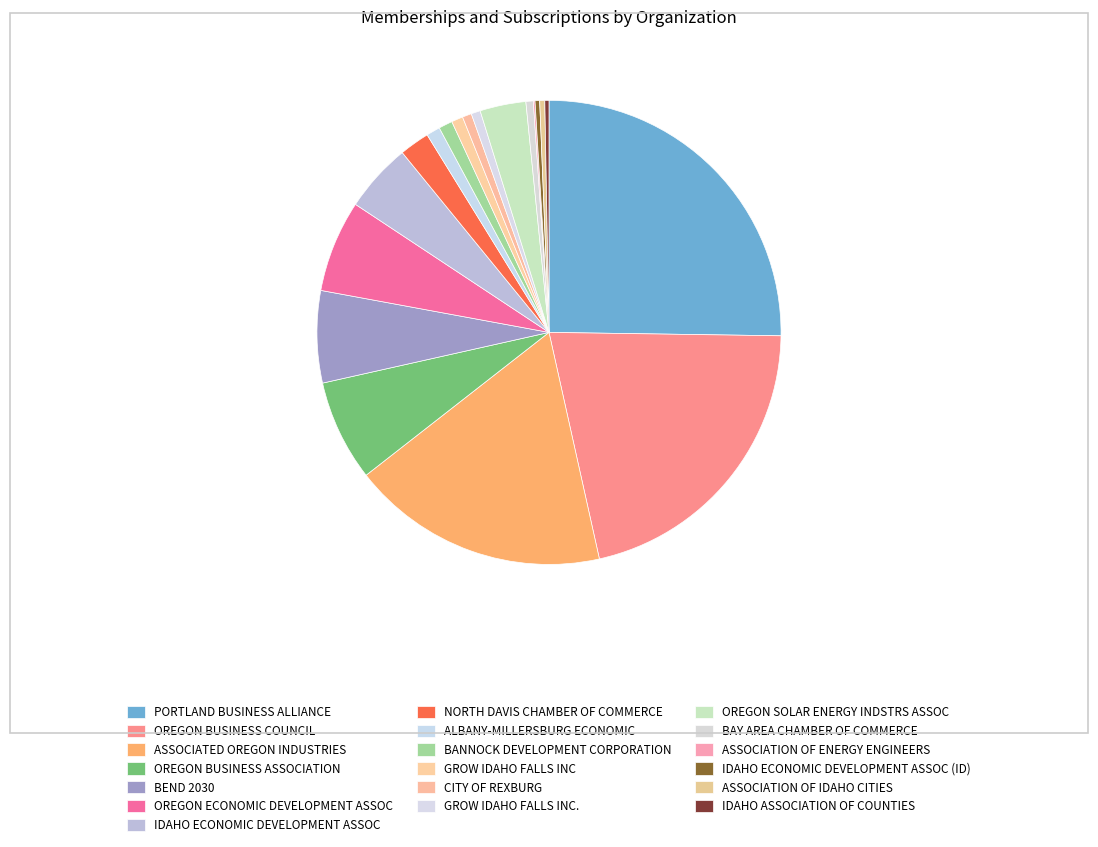

How many slices are in this pie chart?

19